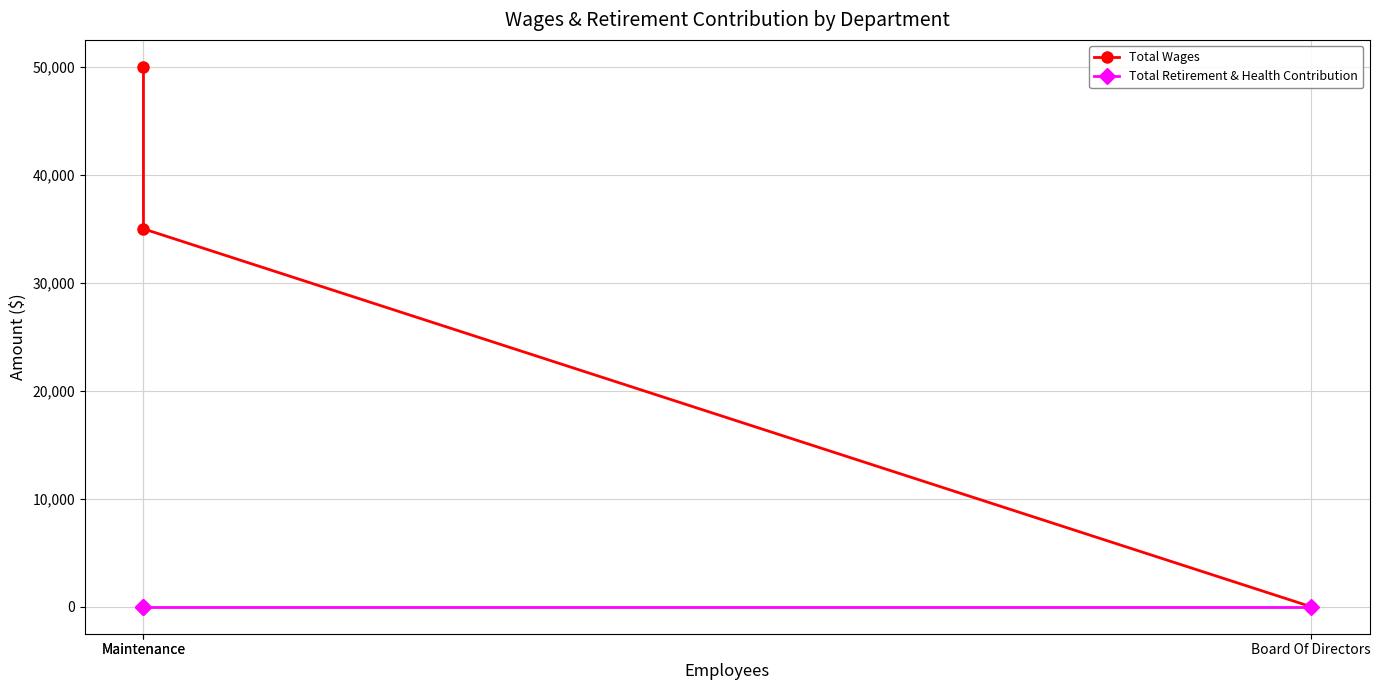

How many positive values does the Total Wages series have?

2